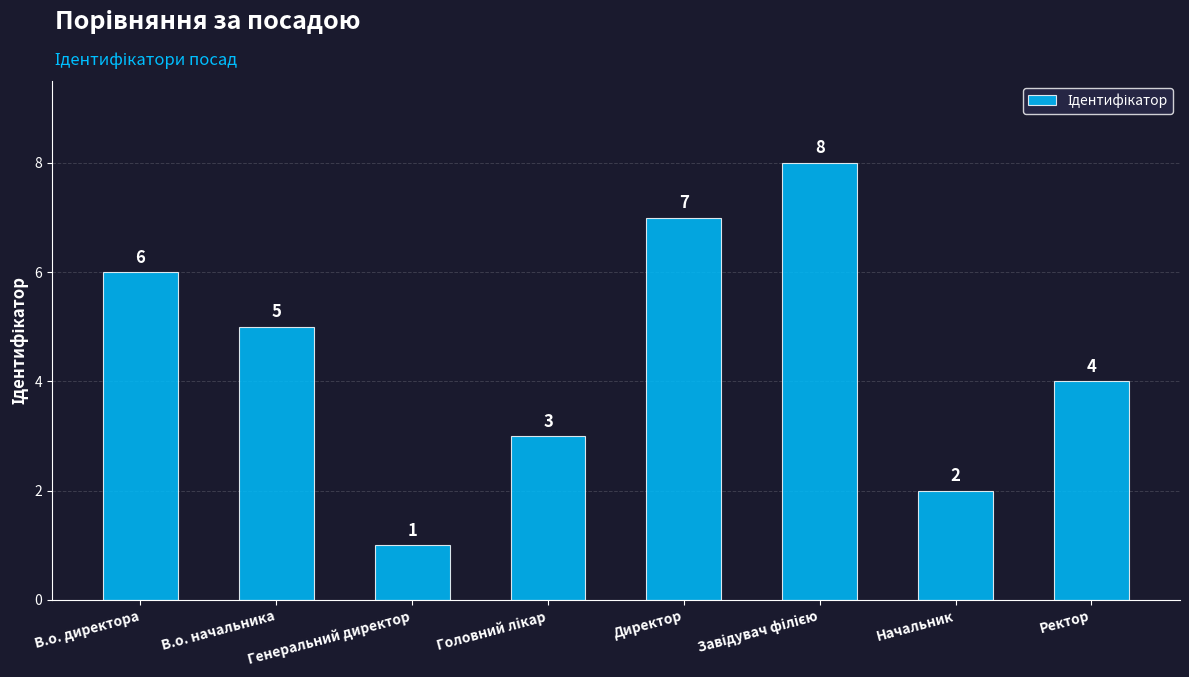

What is the sum of all values?

36